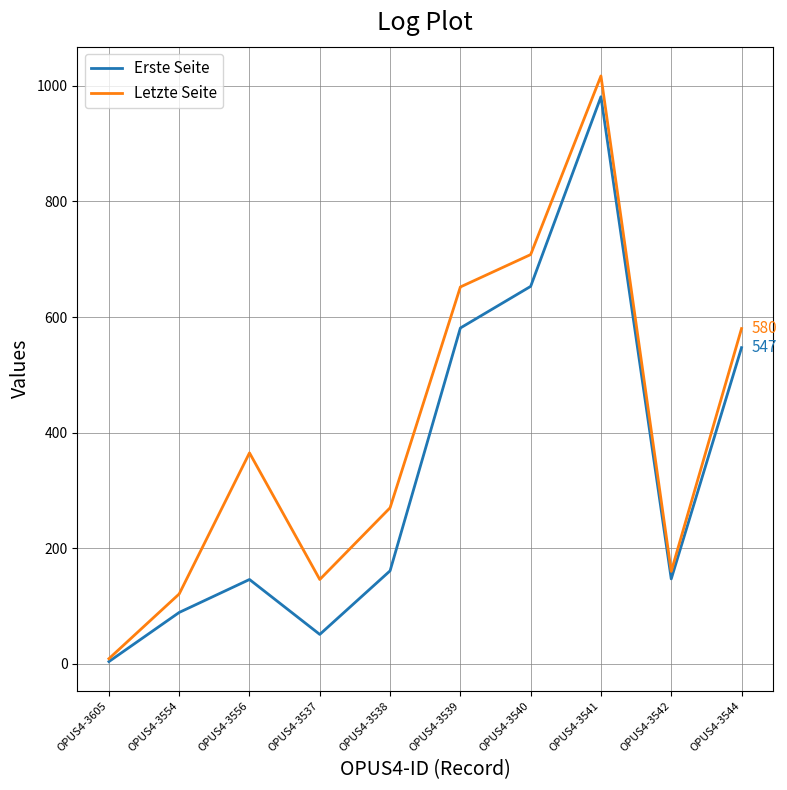

The value of Erste Seite at OPUS4-3541 is 981. True or false?

True